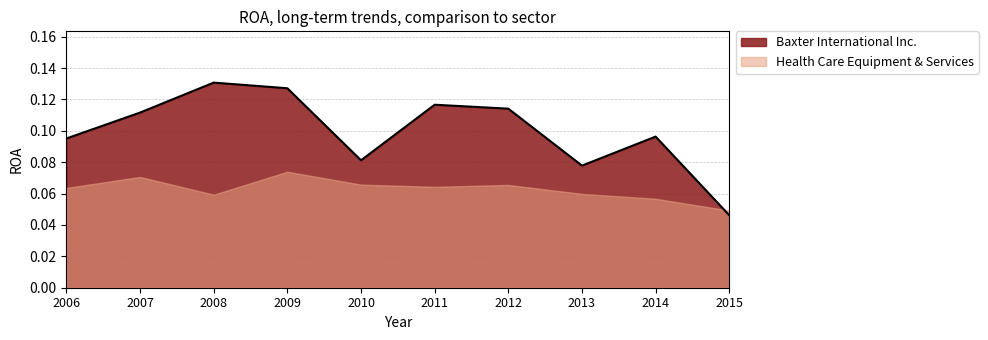

Is it true that the value at 2012 is 0.1?

True